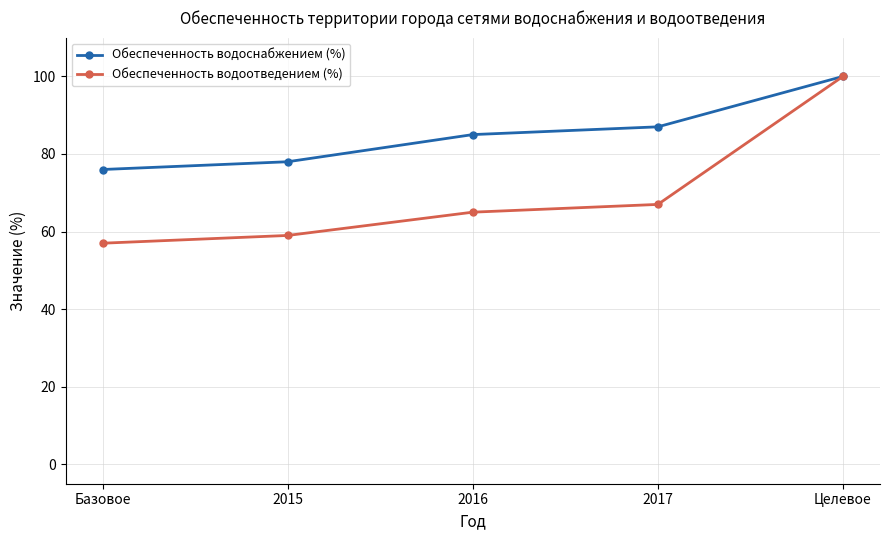

How many data points does each series have?

5